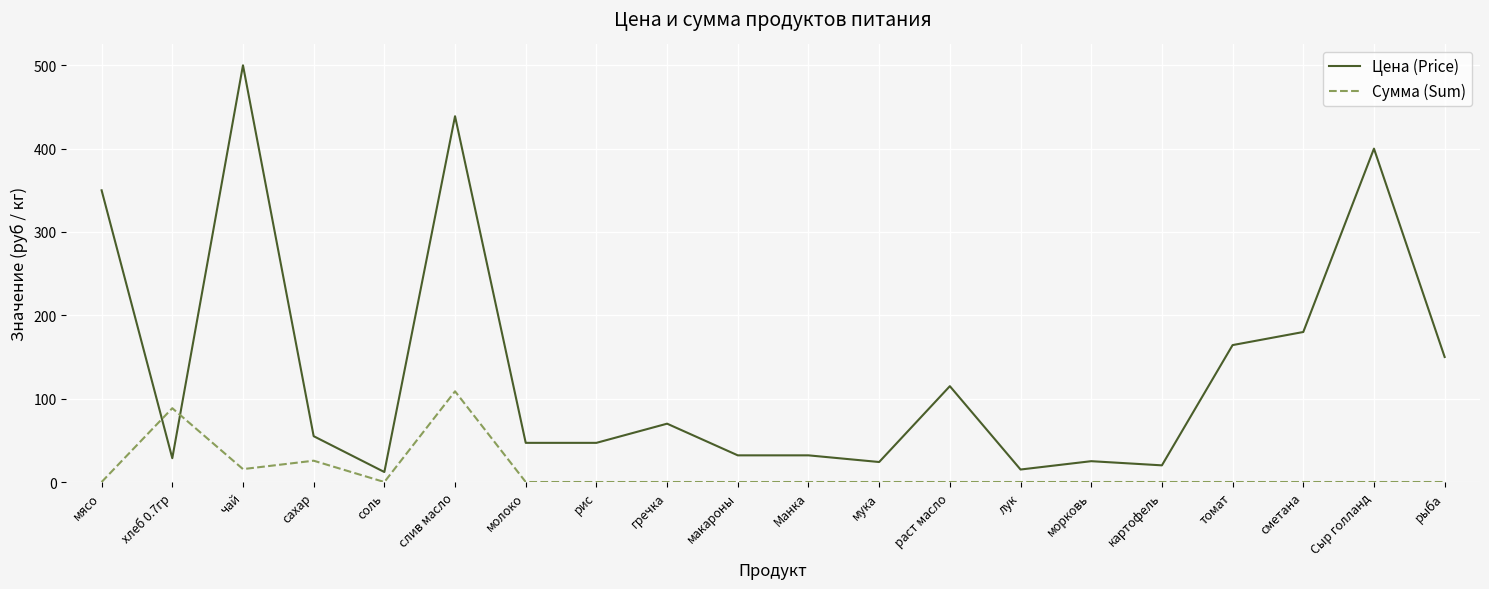

At макароны, list the series in order from smallest to largest.

Сумма (Sum), Цена (Price)